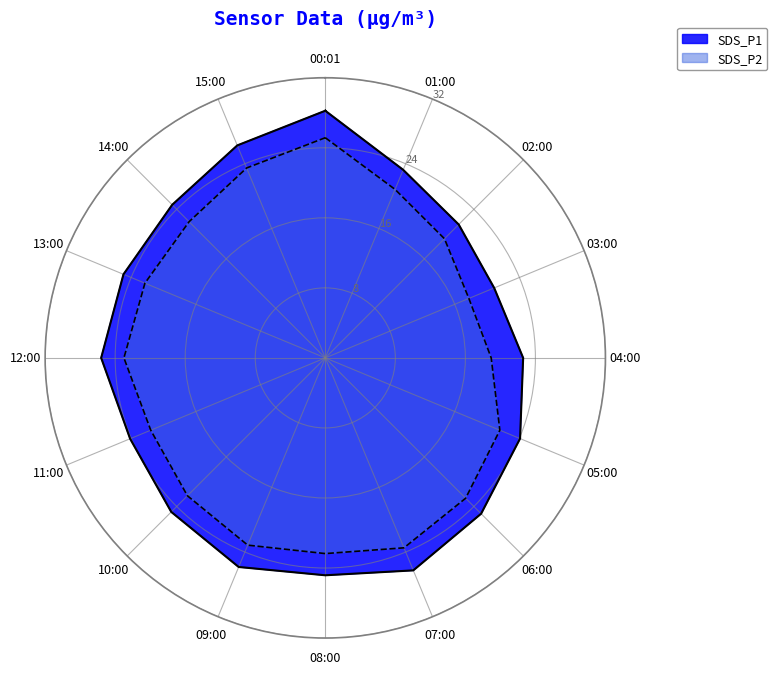

Is this an area chart (filled region under the line)?

No